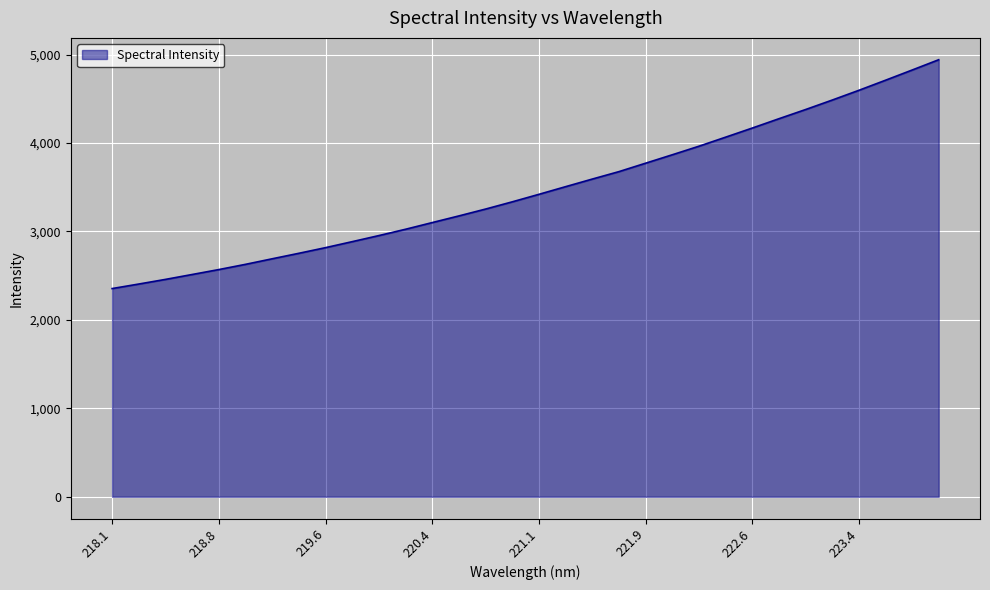

Reading left to right, list all the values displayed in this chart.

2353.9	2405.2	2457.6	2513.0	2568.8	2627.9	2690.7	2752.9	2816.8	2884.6	2953.3	3024.7	3100.3	3175.7	3253.1	3334.8	3419.7	3506.2	3592.1	3676.2	3771.5	3866.7	3963.4	4065.6	4168.6	4274.1	4377.8	4485.0	4595.2	4709.1	4824.5	4941.2